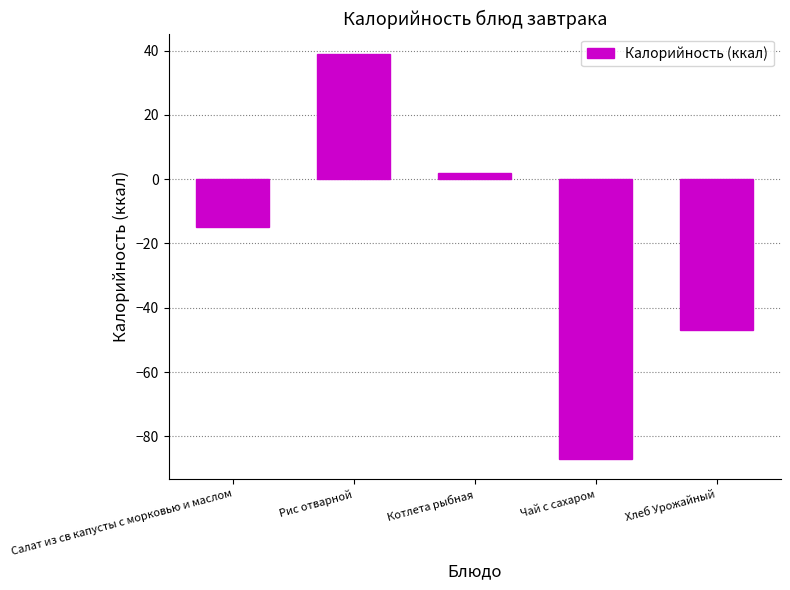

Between Чай с сахаром and Хлеб Урожайный, which is larger?

Хлеб Урожайный